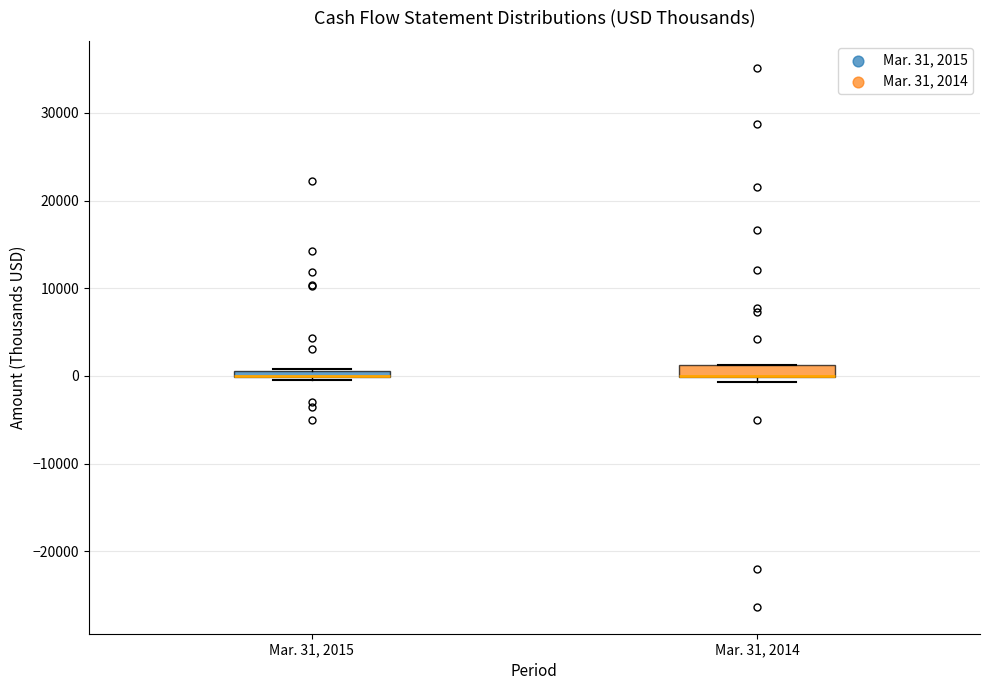

Where is the lower edge of the box for Mar. 31, 2014 on the y-axis? The values are not printed on the chart, so give them approximately, as read against the axis.

0